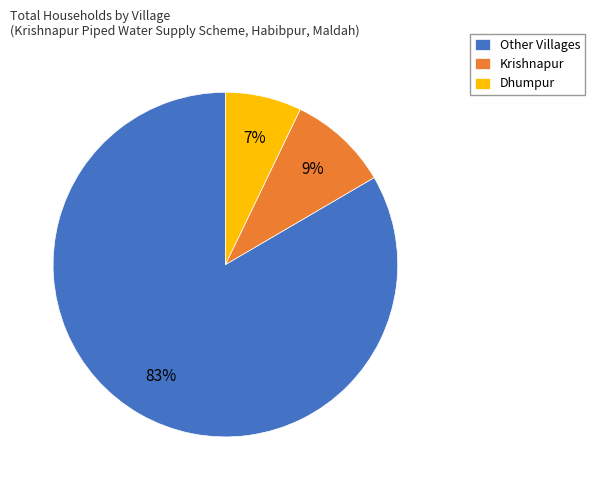

Rank the categories by value from highest to lowest.

Other Villages, Krishnapur, Dhumpur